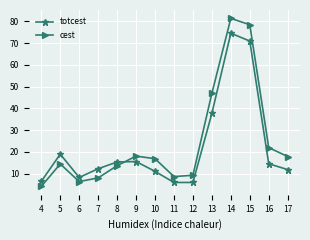

Read the totcest value at 15.

70.9